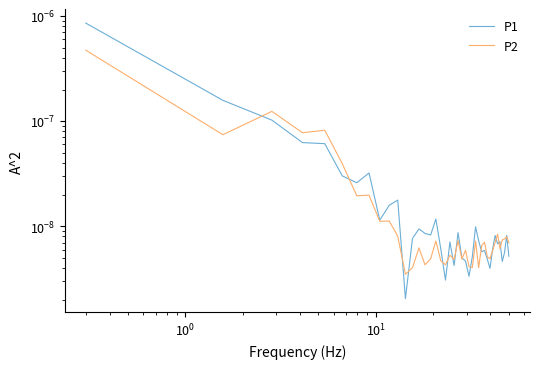

How many lines are shown in the chart?

2